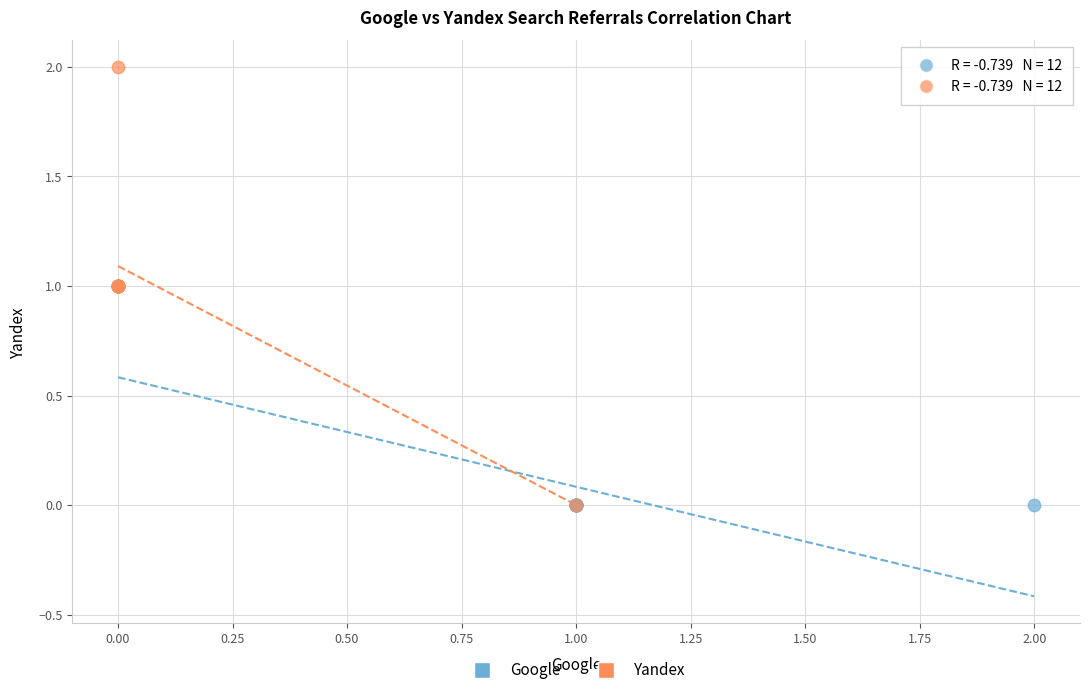

Which series reaches the maximum Y coordinate?

Yandex